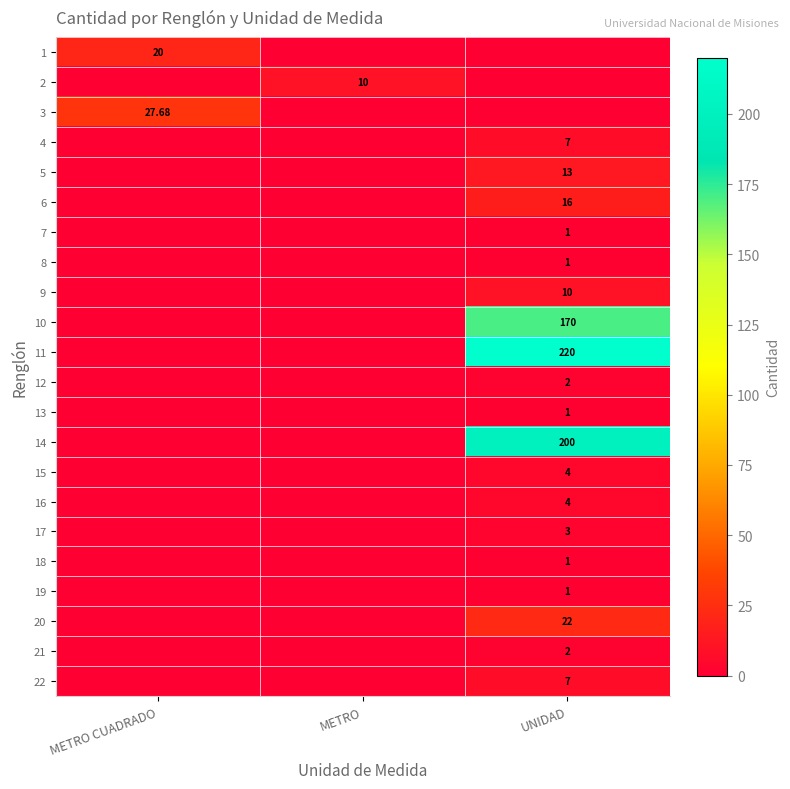

At which category is the sum across all series the highest?

UNIDAD